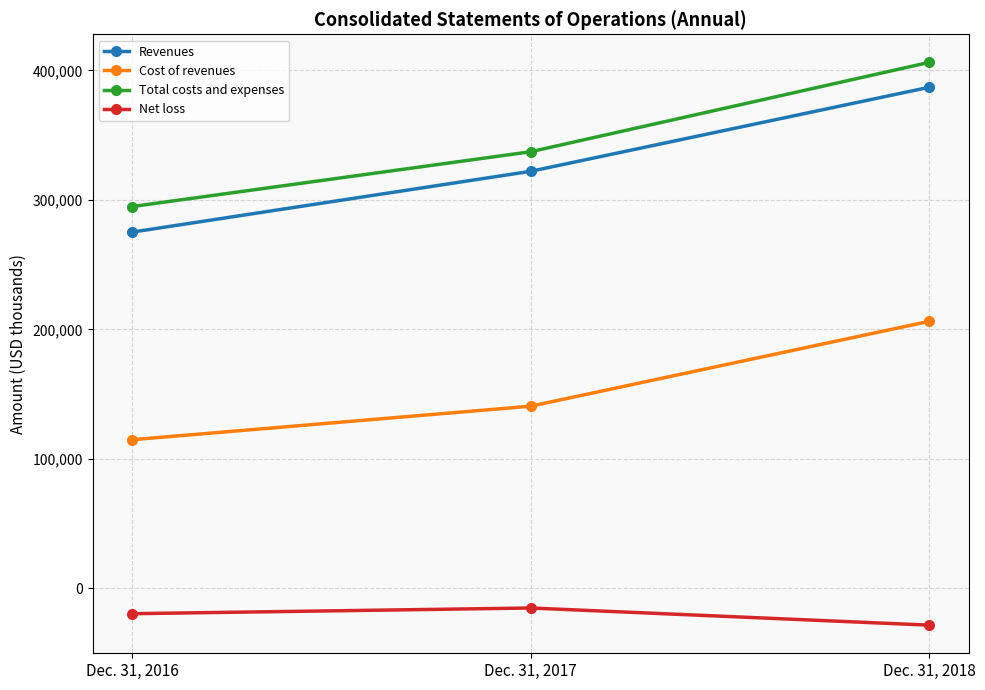

Reading left to right, what are all the values shown in this chart?

Revenues: Dec. 31, 2016=275190	Dec. 31, 2017=322115	Dec. 31, 2018=386958
Cost of revenues: Dec. 31, 2016=114870	Dec. 31, 2017=140752	Dec. 31, 2018=206230
Total costs and expenses: Dec. 31, 2016=294923	Dec. 31, 2017=337233	Dec. 31, 2018=406184
Net loss: Dec. 31, 2016=-19479	Dec. 31, 2017=-15077	Dec. 31, 2018=-28318